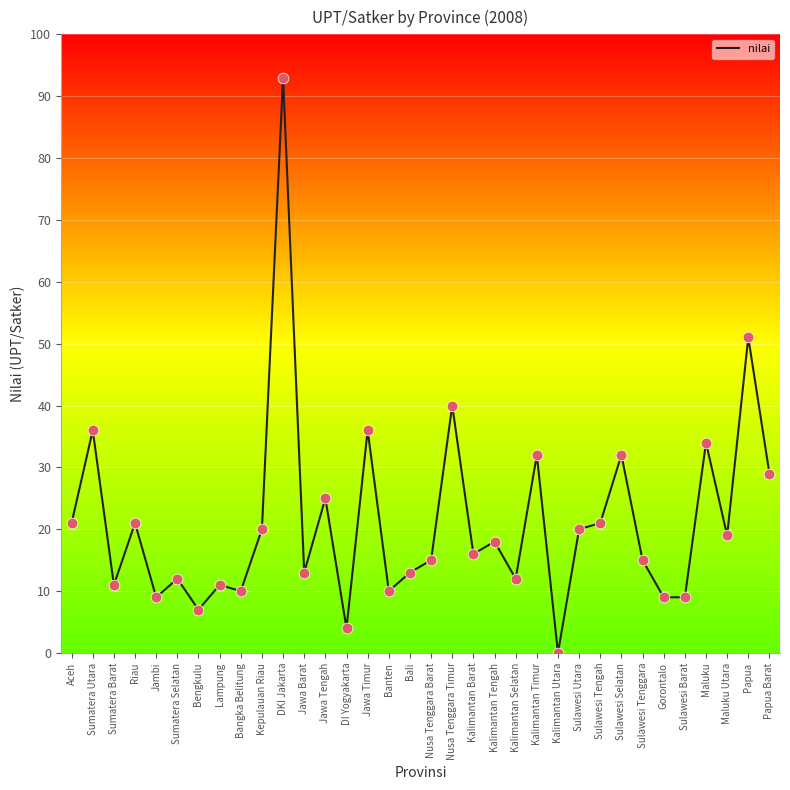

Between Gorontalo and Maluku, which is larger?

Maluku